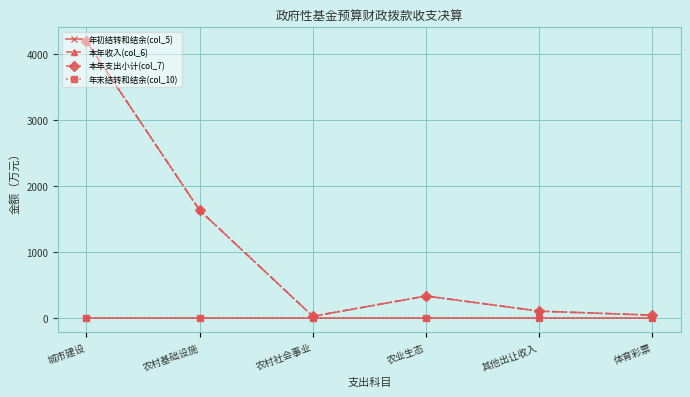

Does the chart have visible grid lines?

Yes